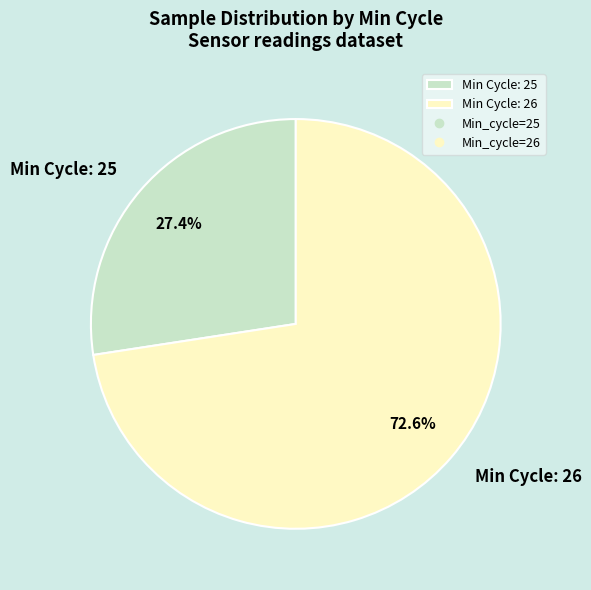

Approximately how many times larger is the value at Min Cycle: 25 compared to Min Cycle: 26?

0.4